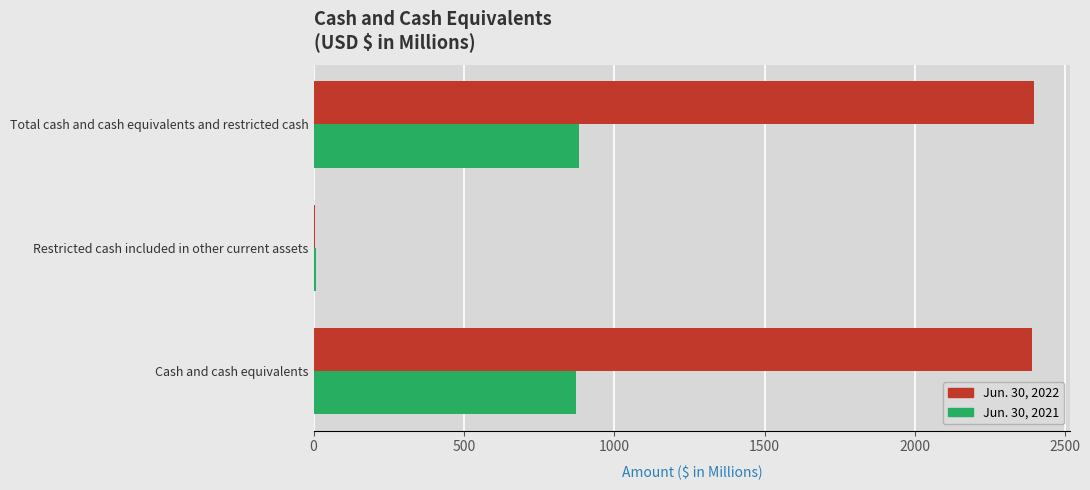

True or false: Jun. 30, 2022 has a value of 2391.1 at Cash and cash equivalents.

True